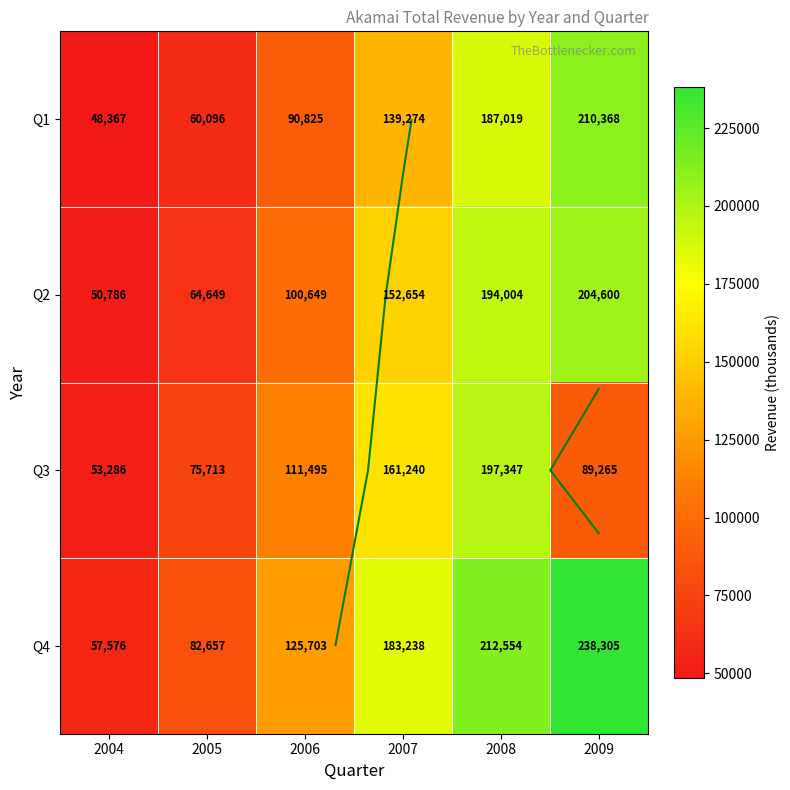

What is the sum of the Q4 values at 2006 and 2005?

208360